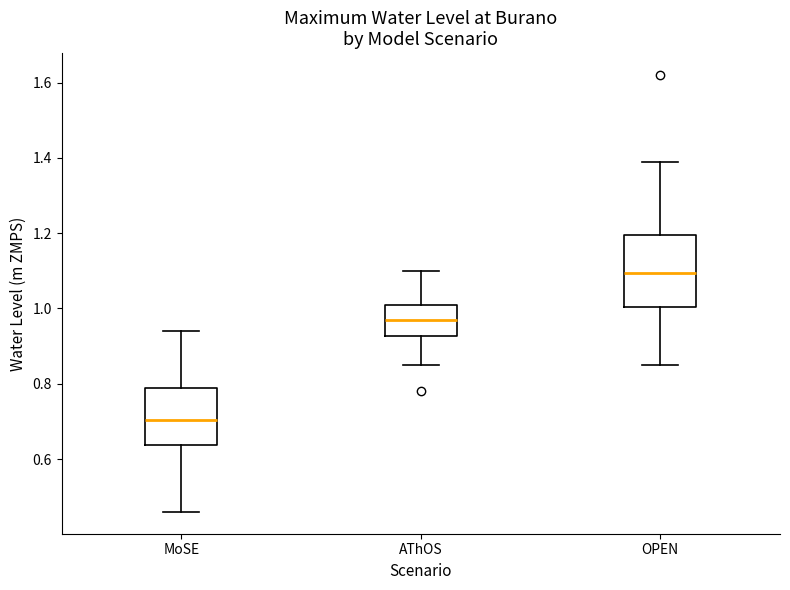

Comparing the boxes themselves (not the whiskers), which one is the tallest?

OPEN